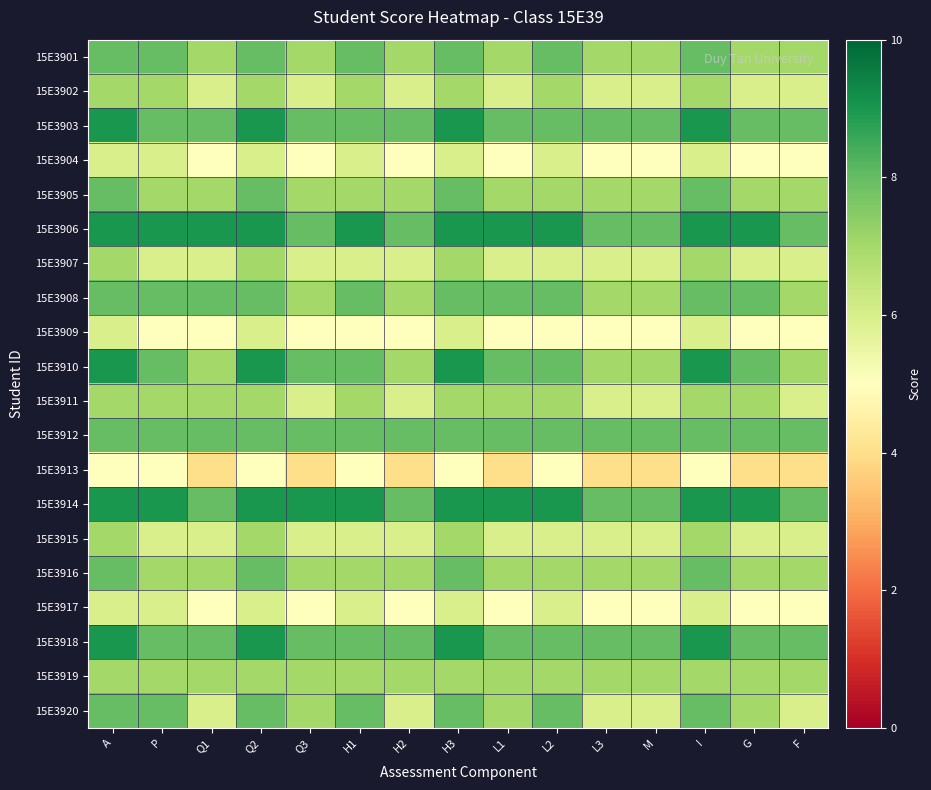

Which label corresponds to the largest value in the chart?

A